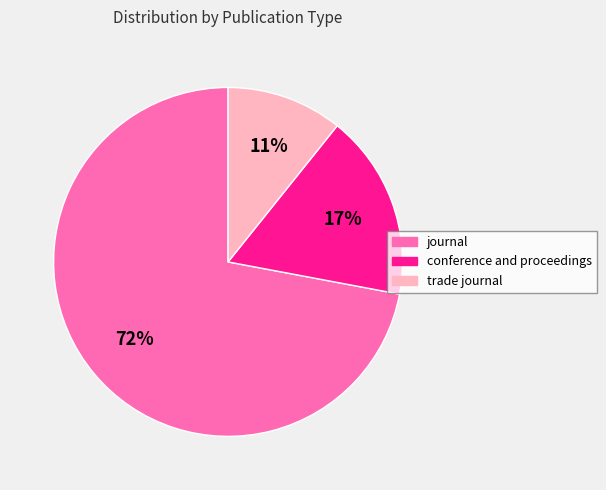

Is there any slice that represents more than half of the pie?

Yes